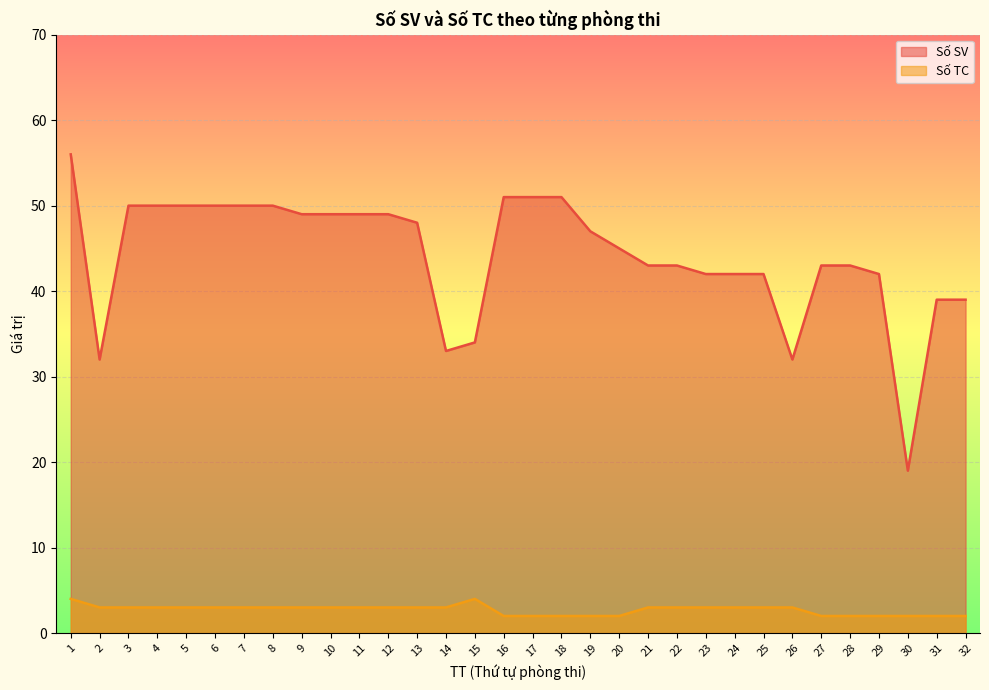

True or false: Số SV and Số TC cross at least once.

False